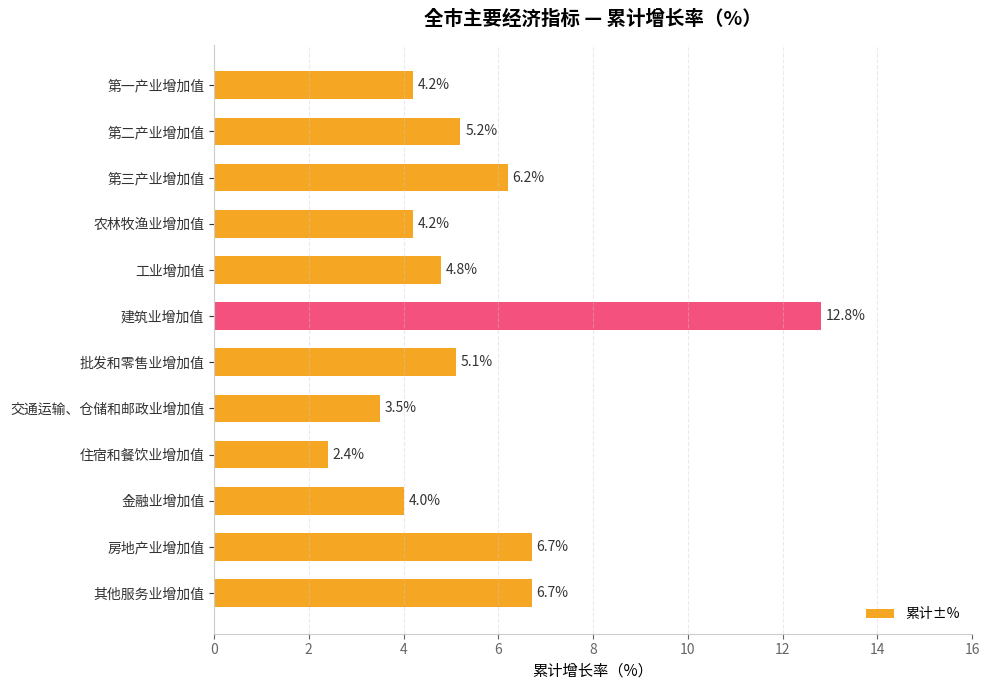

Reading top to bottom, transcribe all the data shown in this chart.

4.2	5.2	6.2	4.2	4.8	12.8	5.1	3.5	2.4	4.0	6.7	6.7